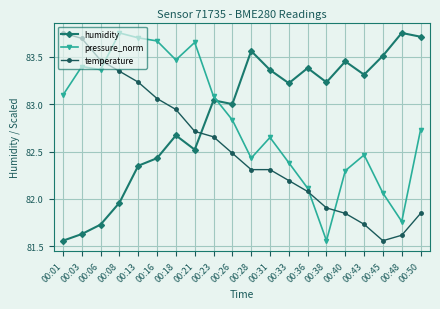

What is the spread (max minus min) of values at 00:06?

1.7